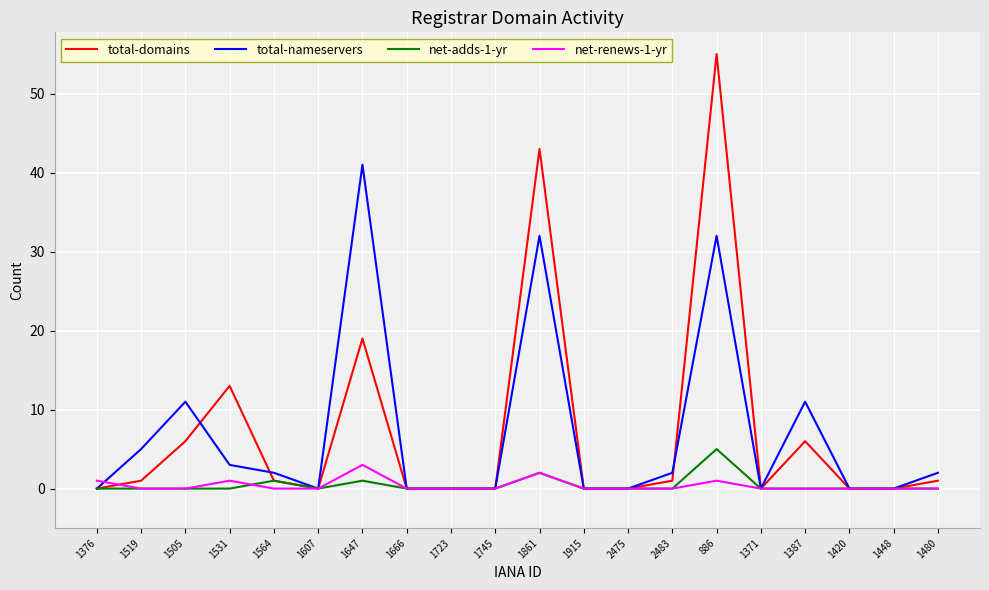

The value of total-nameservers at 1519 is 3. True or false?

False